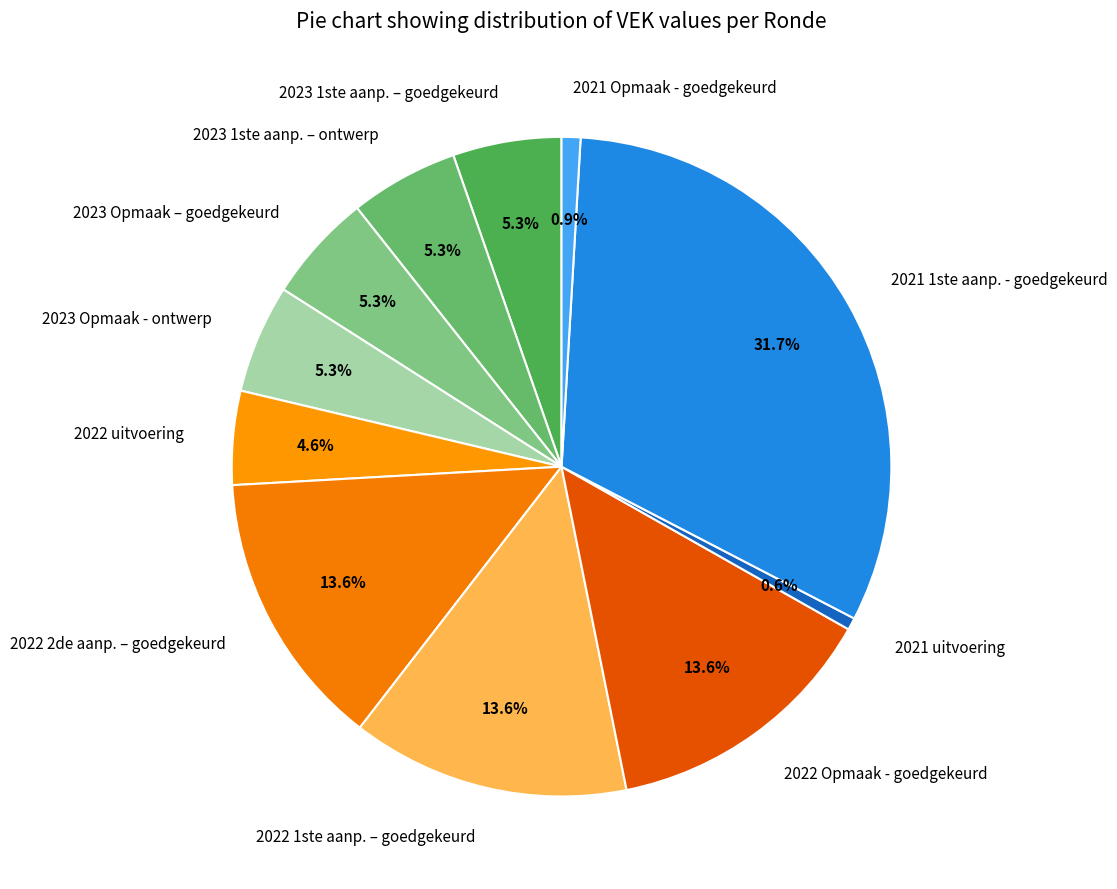

How many segments does this pie chart have?

11